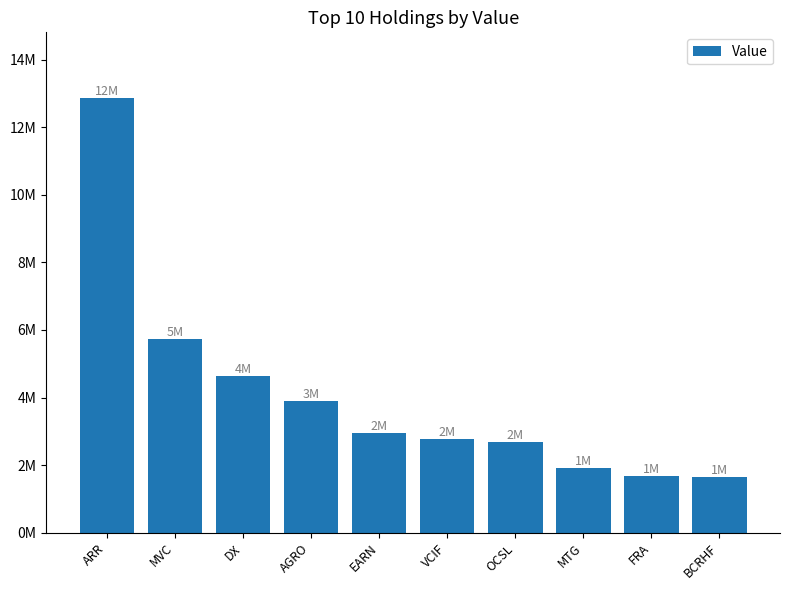

Which has a higher value, BCRHF or OCSL?

OCSL